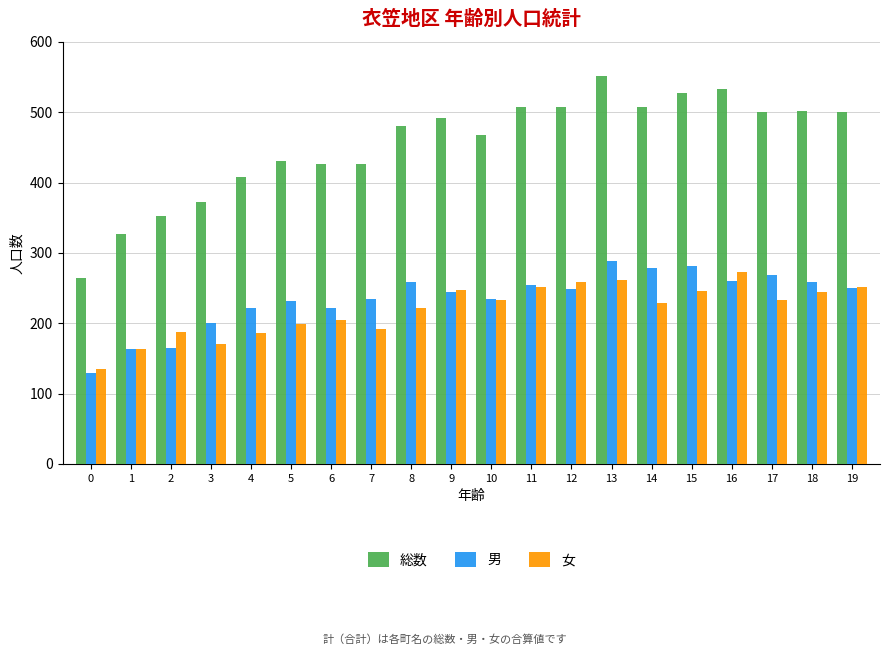

What is the total value across all series at 13?

1102